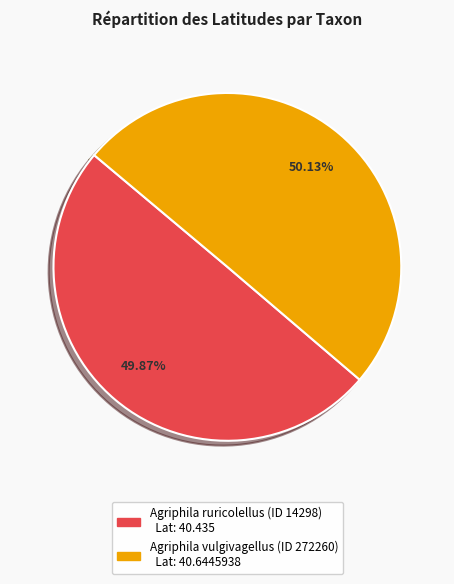

Approximately how many times larger is the value at Agriphila vulgivagellus (ID 272260) compared to Agriphila ruricolellus (ID 14298)?

1.0